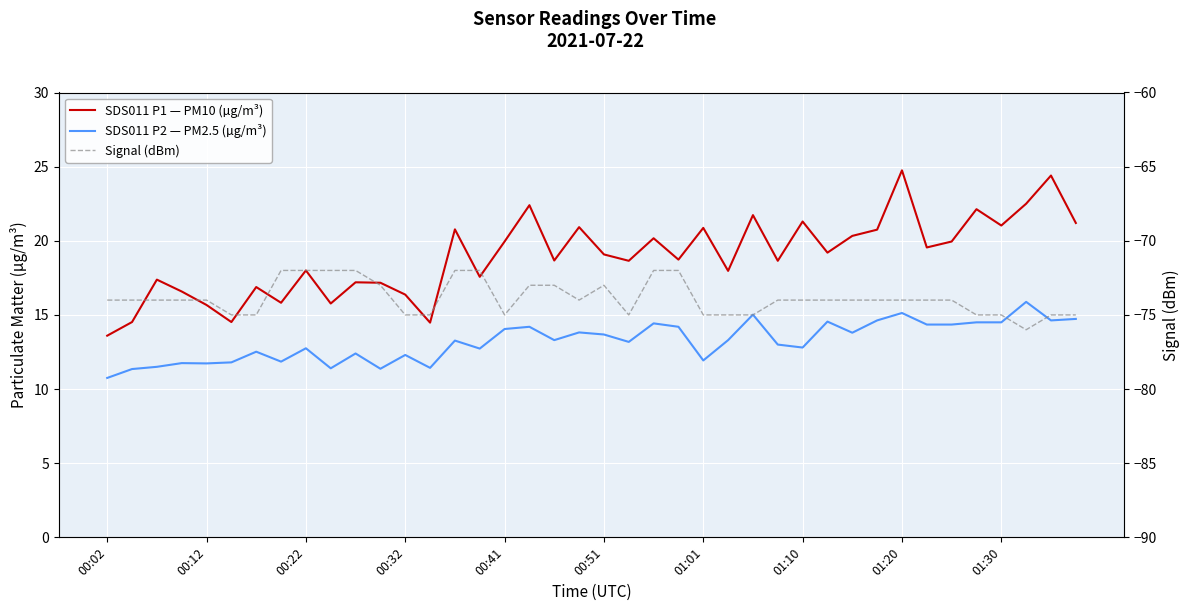

Reading left to right, transcribe all the data shown in this chart.

SDS011 P1 — PM10 (µg/m³): 13.6	14.5	17.4	16.6	15.7	14.5	16.9	15.8	18.0	15.8	17.2	17.2	16.4	14.5	20.8	17.6	19.9	22.4	18.7	20.9	19.1	18.6	20.2	18.7	20.9	18.0	21.7	18.6	21.3	19.2	20.3	20.8	24.8	19.6	19.9	22.1	21.0	22.5	24.4	21.2
SDS011 P2 — PM2.5 (µg/m³): 10.8	11.3	11.5	11.8	11.7	11.8	12.5	11.8	12.8	11.4	12.4	11.4	12.3	11.4	13.3	12.7	14.1	14.2	13.3	13.8	13.7	13.2	14.4	14.2	11.9	13.3	15.0	13.0	12.8	14.6	13.8	14.6	15.1	14.3	14.3	14.5	14.5	15.9	14.6	14.7
Signal (dBm): -74.0	-74.0	-74.0	-74.0	-74.0	-75.0	-75.0	-72.0	-72.0	-72.0	-72.0	-73.0	-75.0	-75.0	-72.0	-72.0	-75.0	-73.0	-73.0	-74.0	-73.0	-75.0	-72.0	-72.0	-75.0	-75.0	-75.0	-74.0	-74.0	-74.0	-74.0	-74.0	-74.0	-74.0	-74.0	-75.0	-75.0	-76.0	-75.0	-75.0